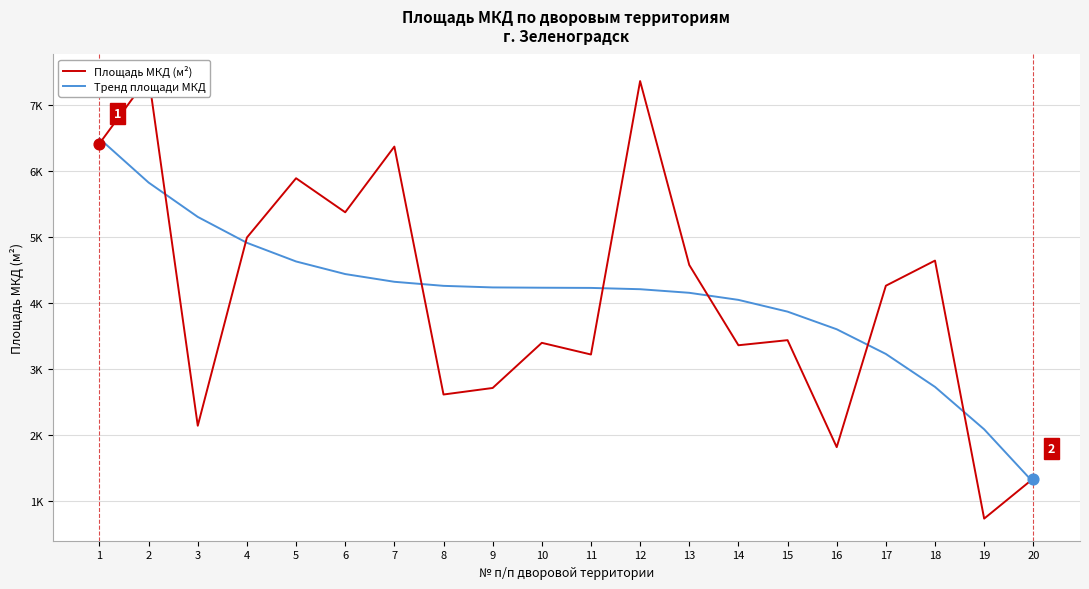

Which series has the largest Y range (max minus min)?

Площадь МКД (м²)